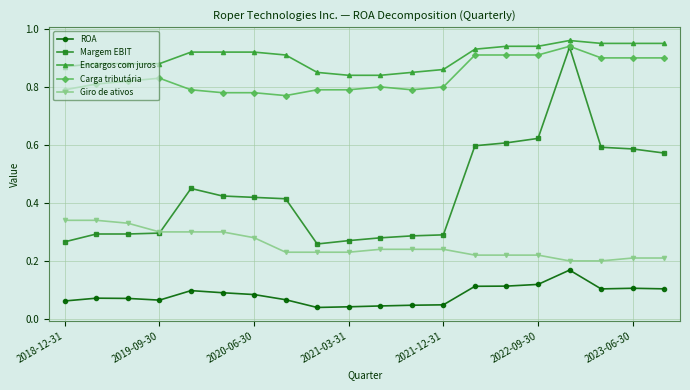

Does the chart have visible grid lines?

Yes